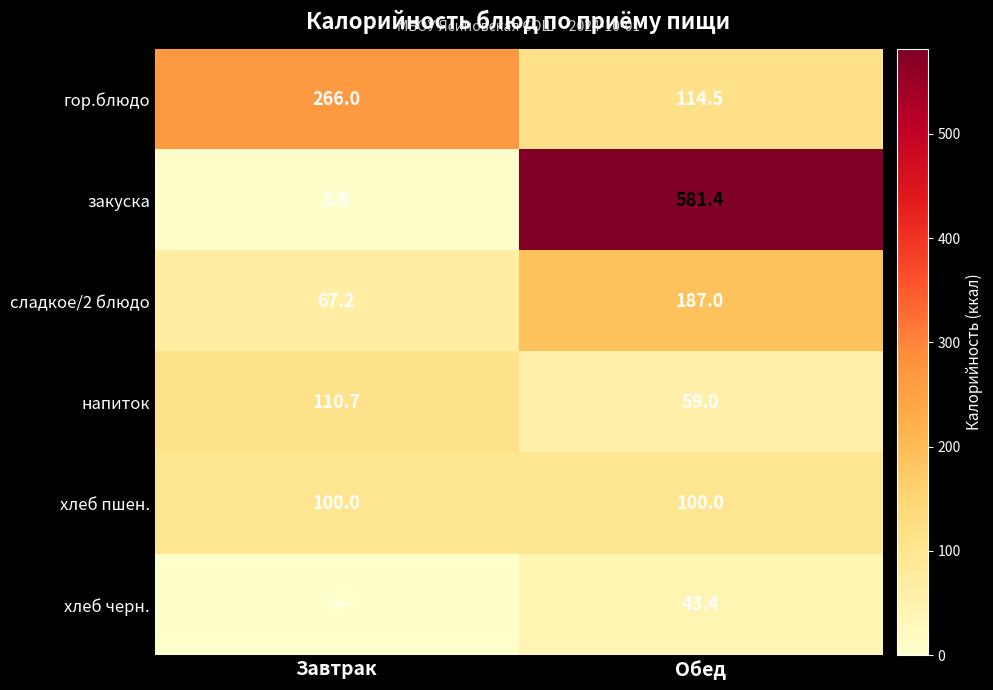

Is it true that хлеб пшен. equals 37.7 at Завтрак?

False